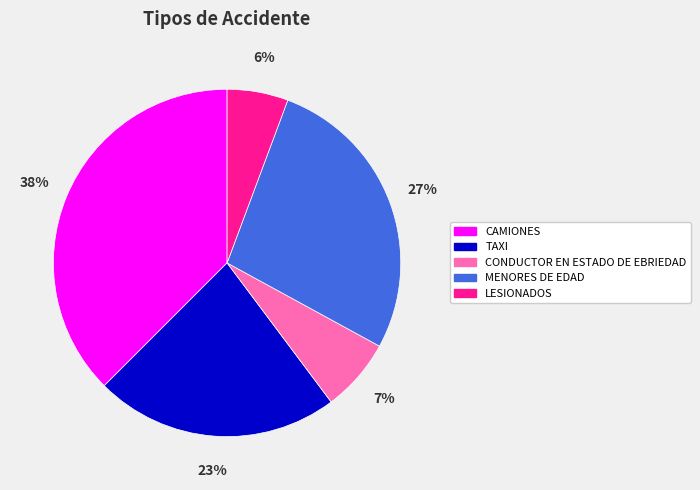

True or false: CAMIONES accounts for 27% of the total.

False